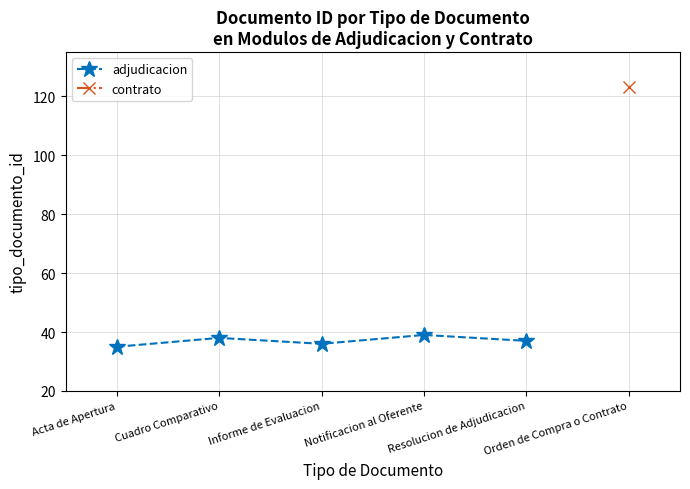

Read the value at Informe de Evaluacion.

36